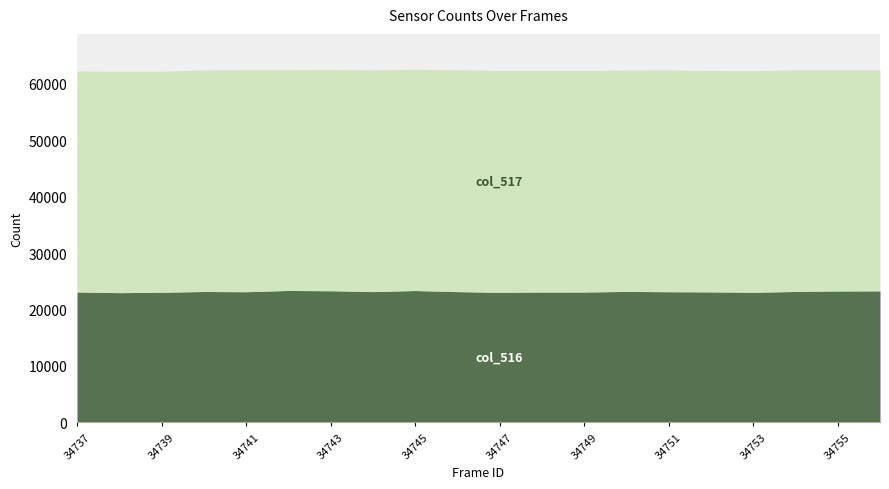

The col_516 series shows 14436 at 34756. True or false?

False